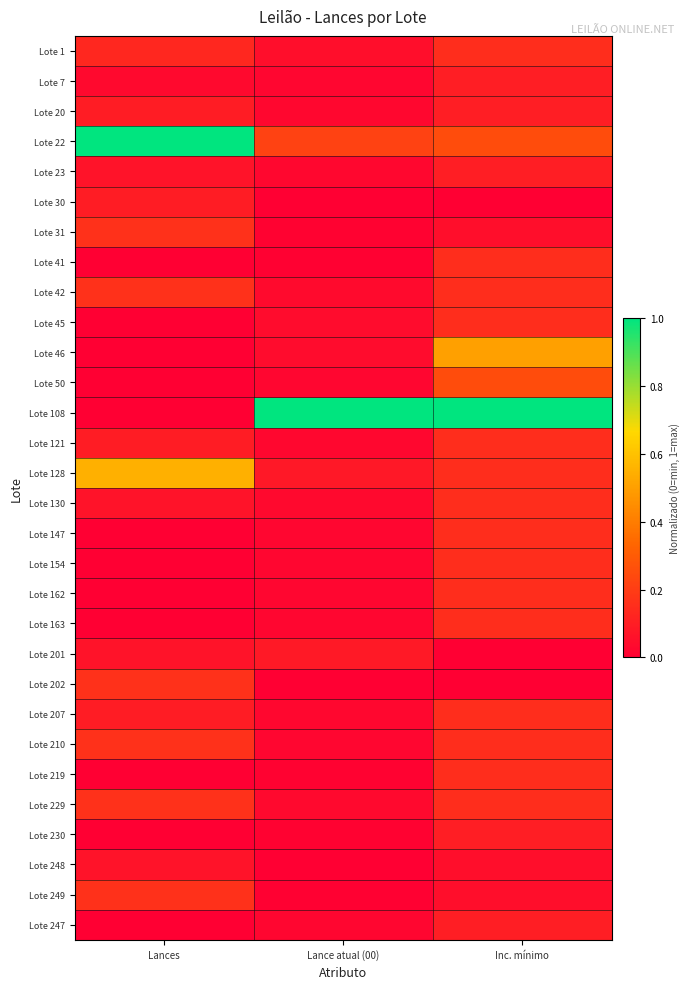

Which series has the largest range (max minus min)?

Lote 108